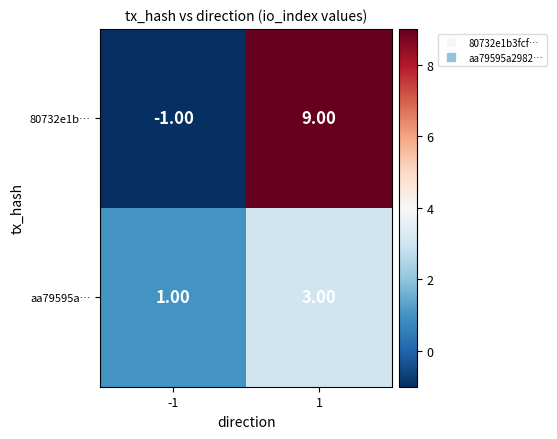

Which series has the largest range (max minus min)?

80732e1b…